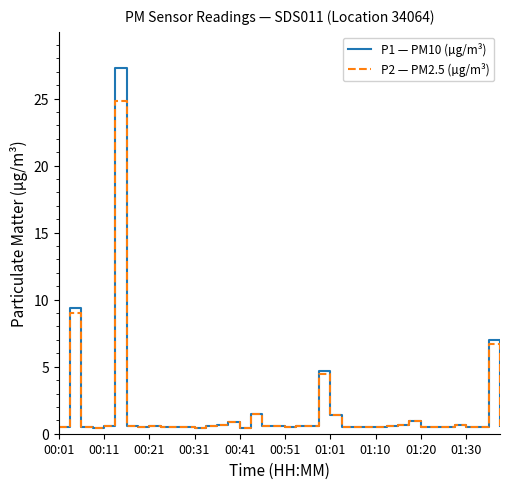

What is the smallest value displayed?

0.4